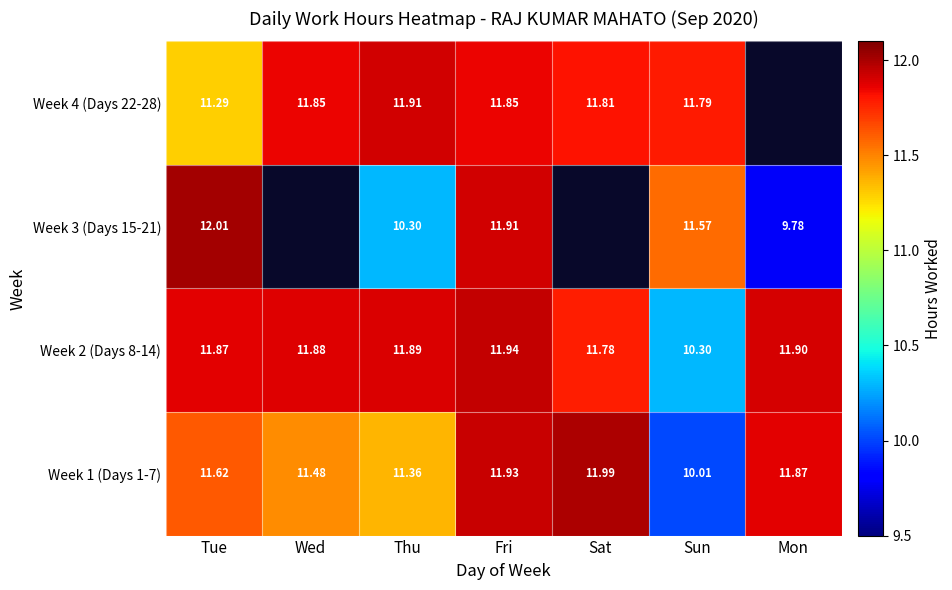

Rank the categories by Week 2 (Days 8-14) value from highest to lowest.

Fri, Mon, Thu, Wed, Tue, Sat, Sun